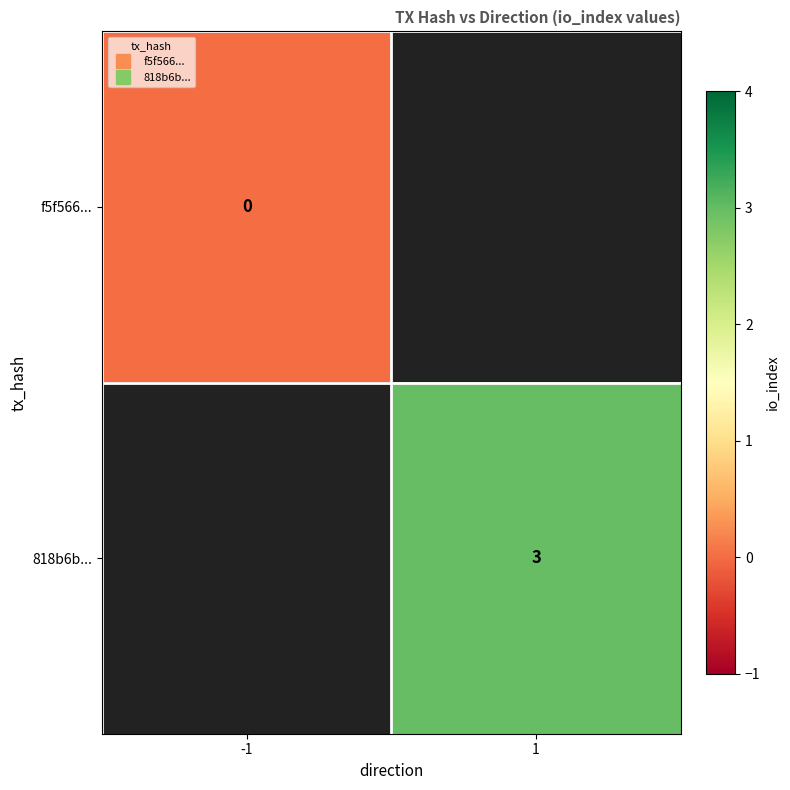

Is it true that 818b6b... equals 3.0 at 1?

True